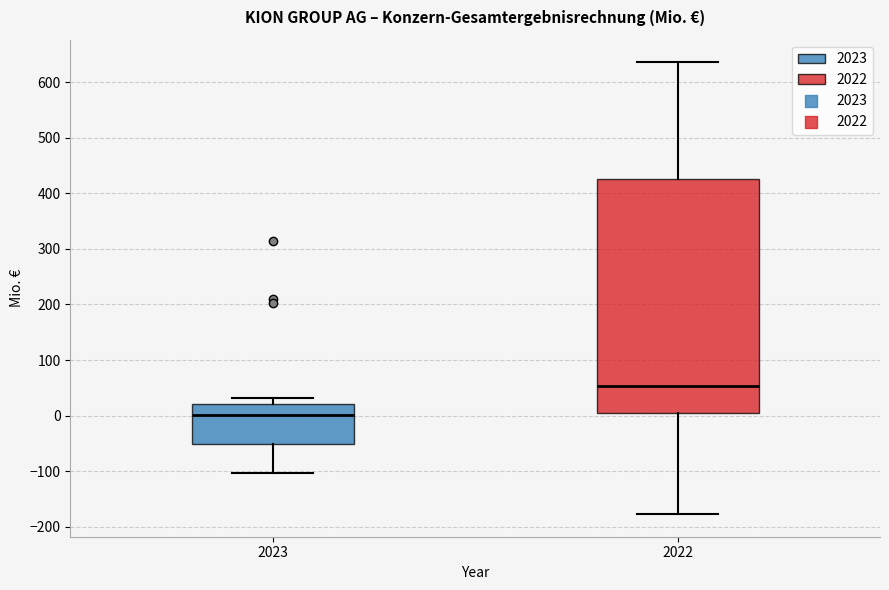

Where is the lower edge of the box at x = 2023 on the y-axis? The values are not printed on the chart, so give them approximately, as read against the axis.

-50